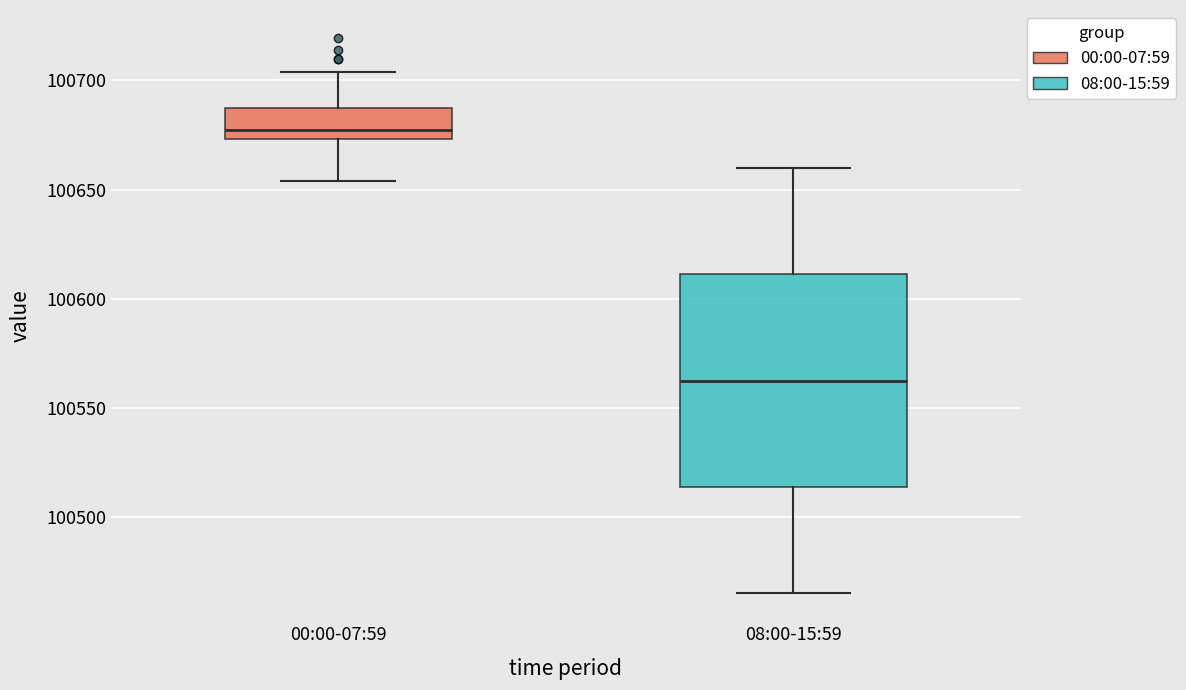

Reading left to right, read every box against the y-axis: the position of its median line, the range the box covers, and the ends of its whiskers. The values are not printed on the chart, so give them approximately, as read against the axis.

00:00-07:59: median 100675 (just above the box's lower edge), box 100675 to 100690, whiskers 100655 to 100705
08:00-15:59: median 100565, box 100515 to 100610, whiskers 100465 to 100660